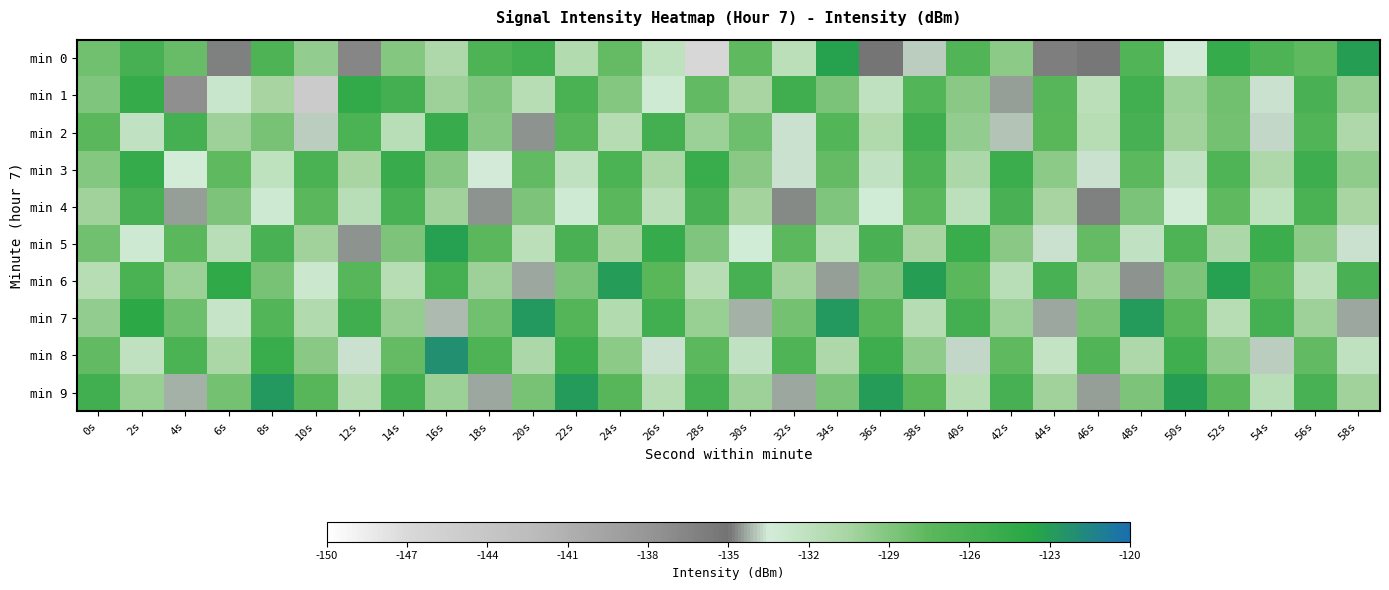

What is the spread (max minus min) of values at 30s?

8.3